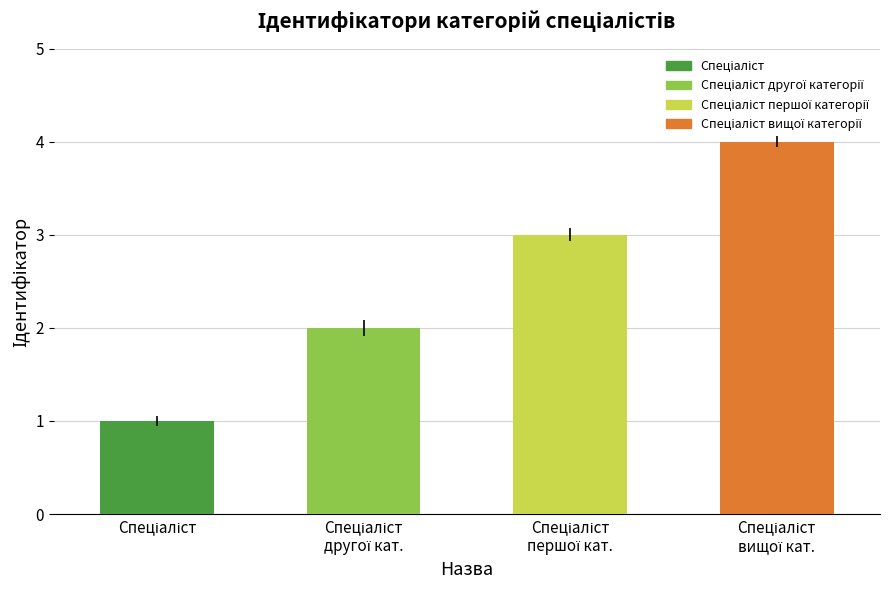

Does the chart contain any negative values?

No